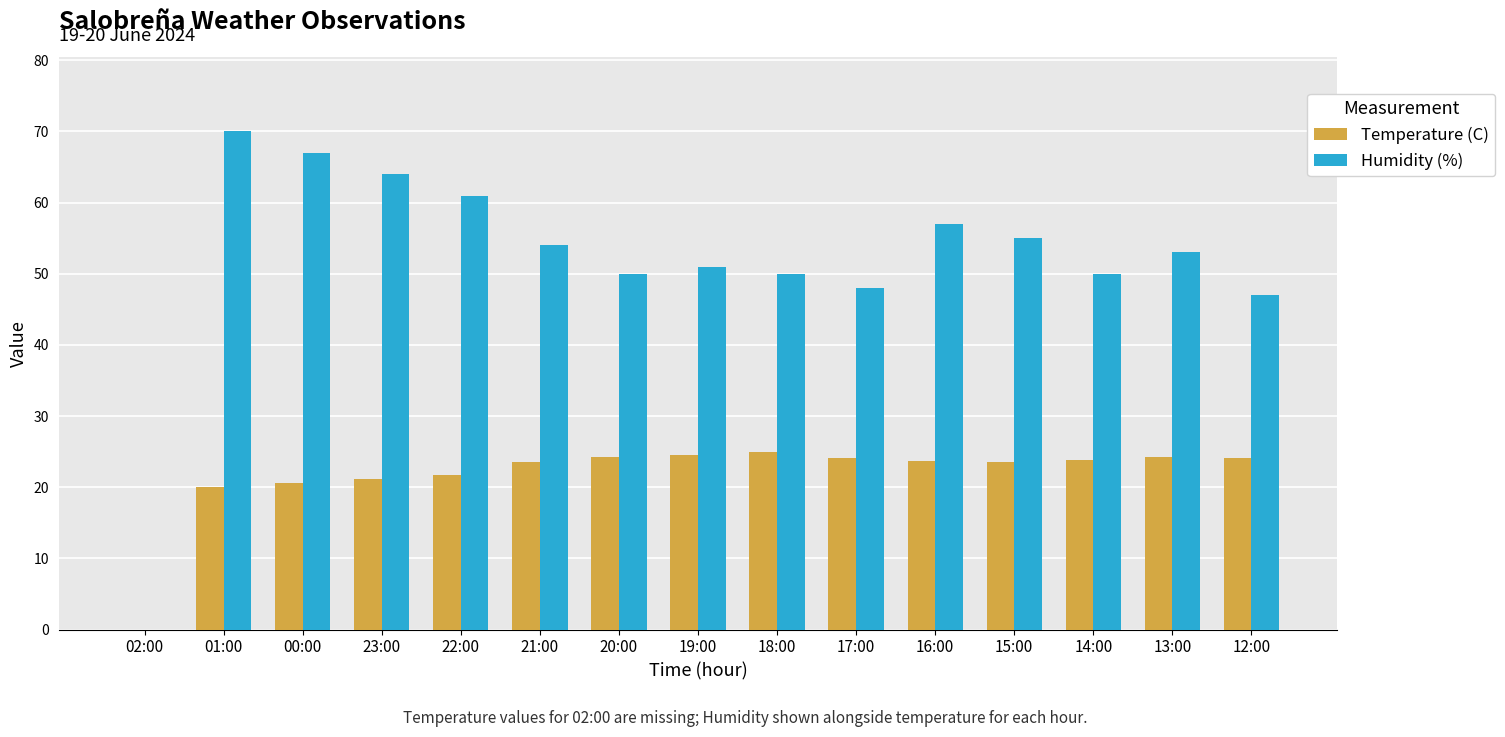

Is the value of Humidity (%) at 17:00 greater than the value of Temperature (C) at 15:00?

Yes